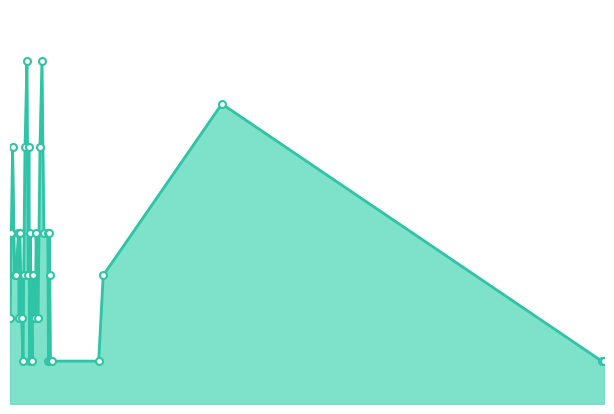

True or false: Хосты and Хиты cross at least once.

False